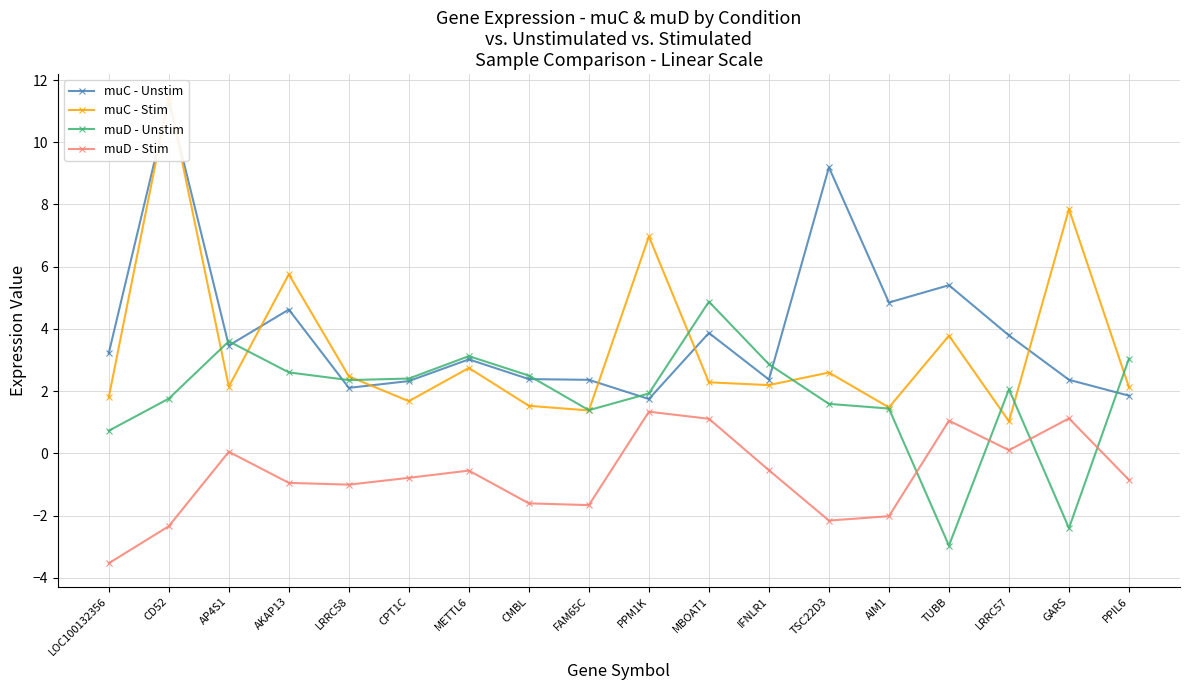

How many categories are shown in the chart?

18